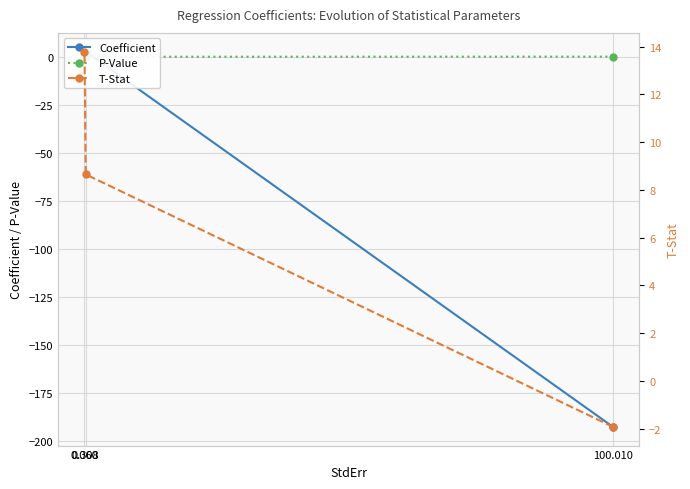

What are all the series names shown in the legend?

Coefficient, P-Value, T-Stat